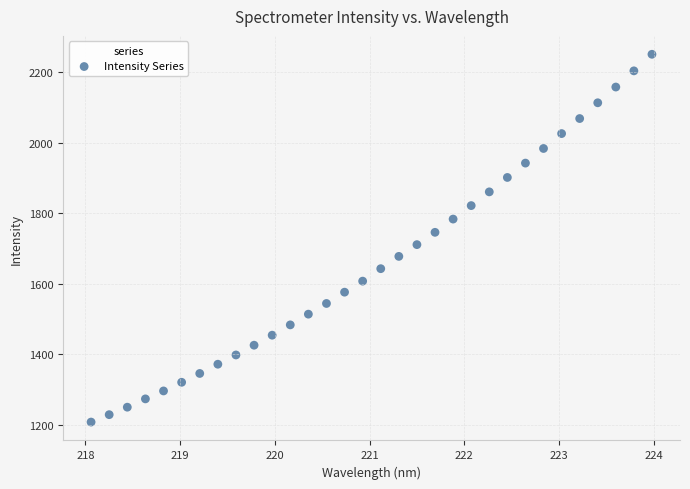

What is the range of X values (max minus min)?

5.9